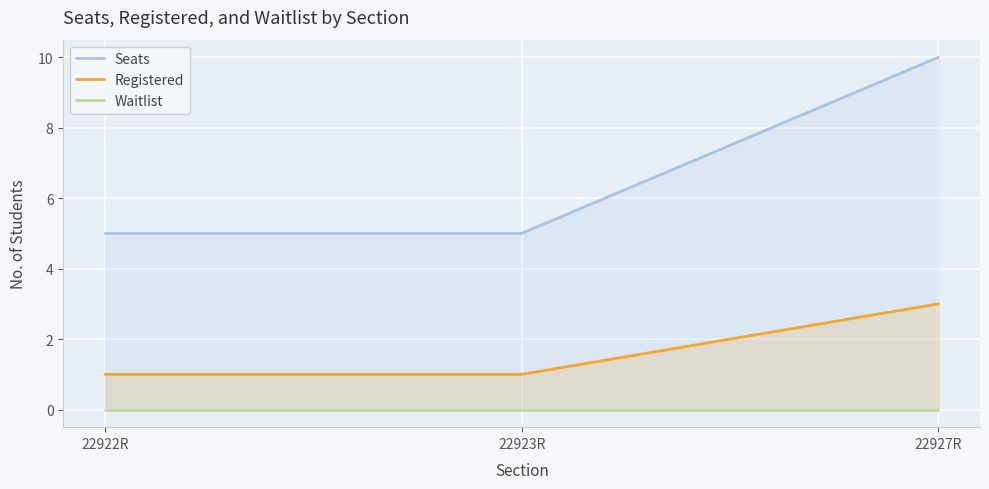

Which category has the lowest value in the Registered series?

22922R